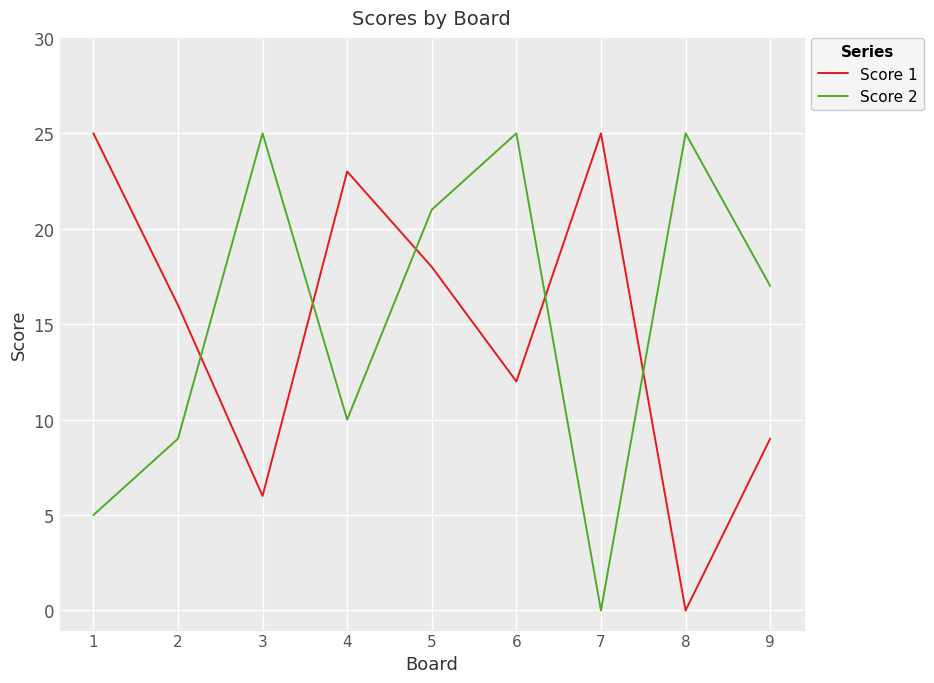

What is the highest value of the Score 1 series?

25